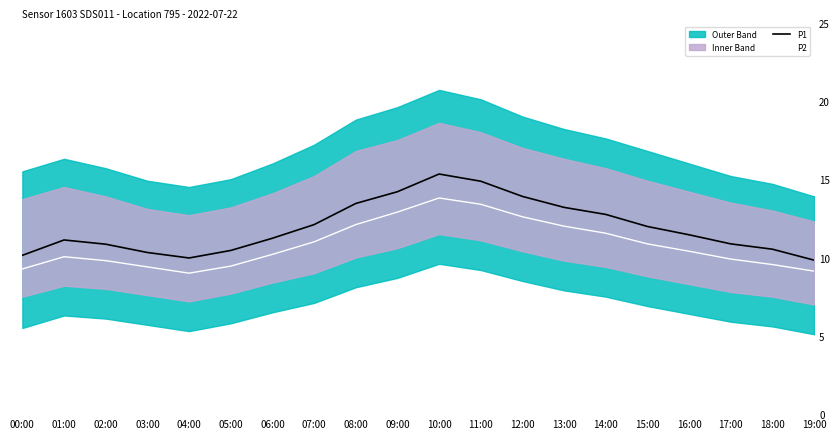

True or false: P1 and P2 intersect in this chart.

False